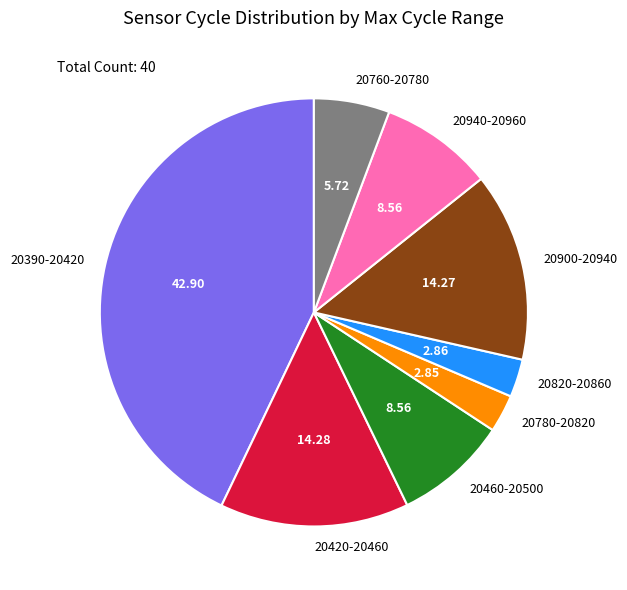

Which has a higher value, 20390-20420 or 20460-20500?

20390-20420